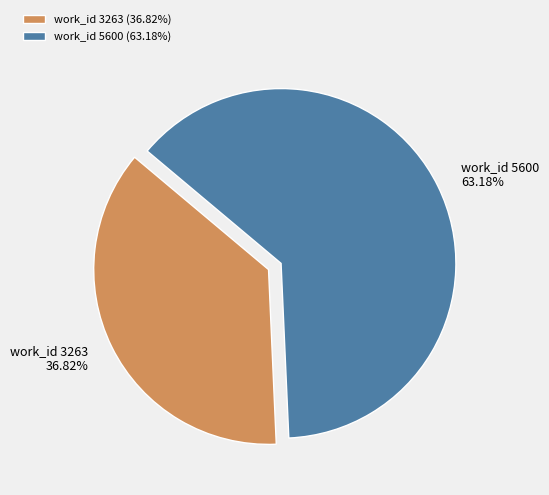

How many slices are in this pie chart?

2